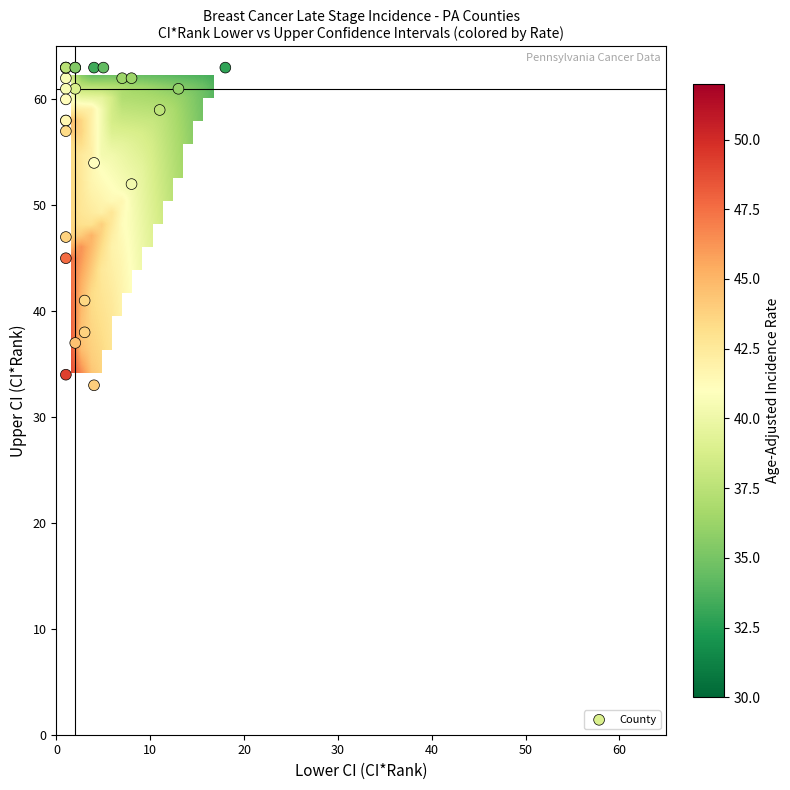

What Y value in the scatter plot is closest to 48?

47